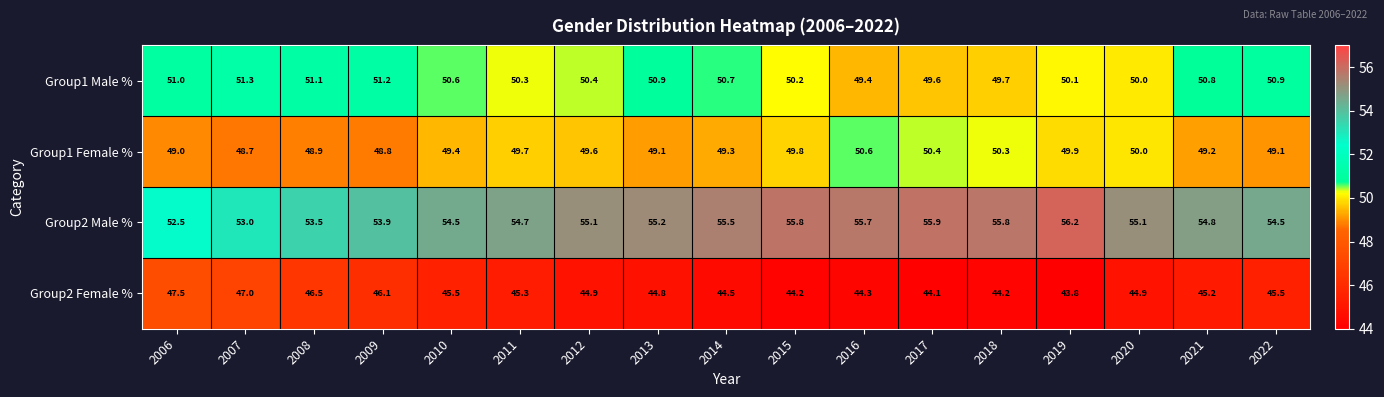

Rank the series by their maximum value, from highest to lowest.

Group2 Male %, Group1 Male %, Group1 Female %, Group2 Female %